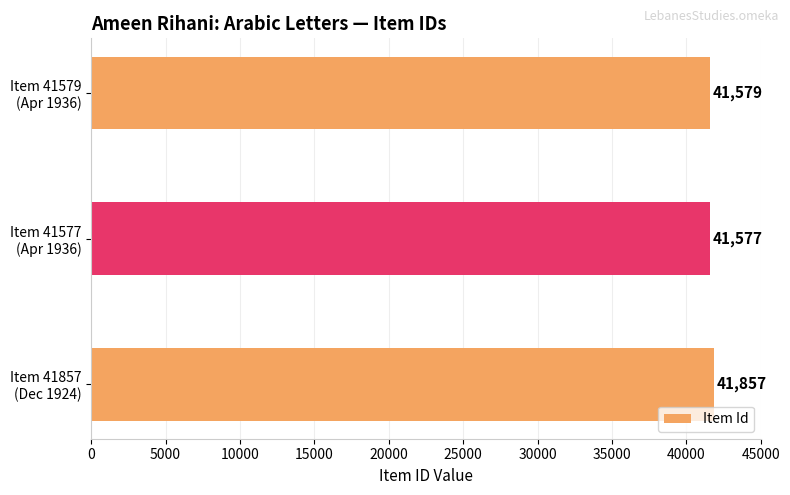

What is the difference between the maximum and second lowest values?

278